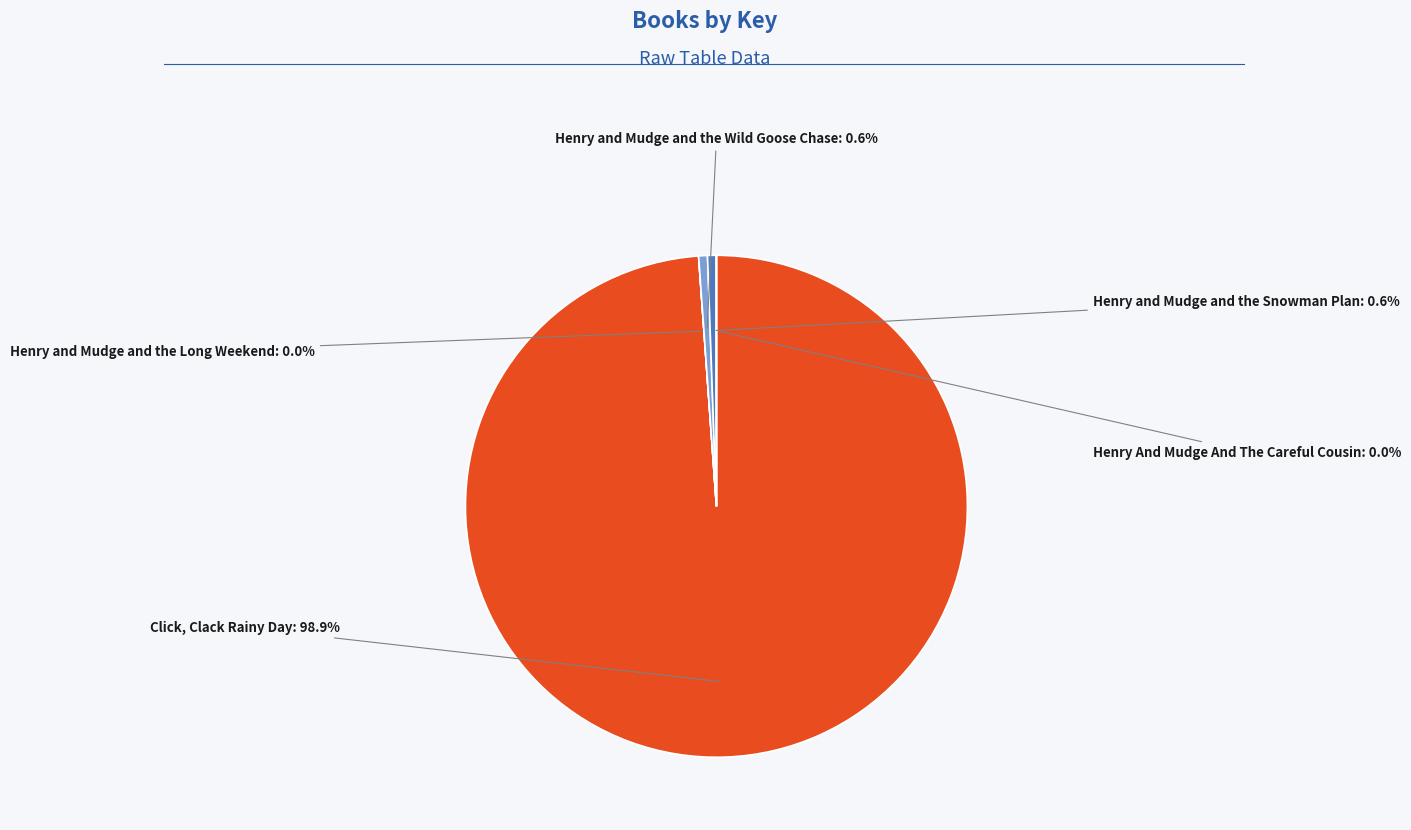

Rank the categories by value from lowest to highest.

Henry And Mudge And The Careful Cousin, Henry and Mudge and the Long Weekend, Henry and Mudge and the Snowman Plan, Henry and Mudge and the Wild Goose Chase, Click, Clack Rainy Day